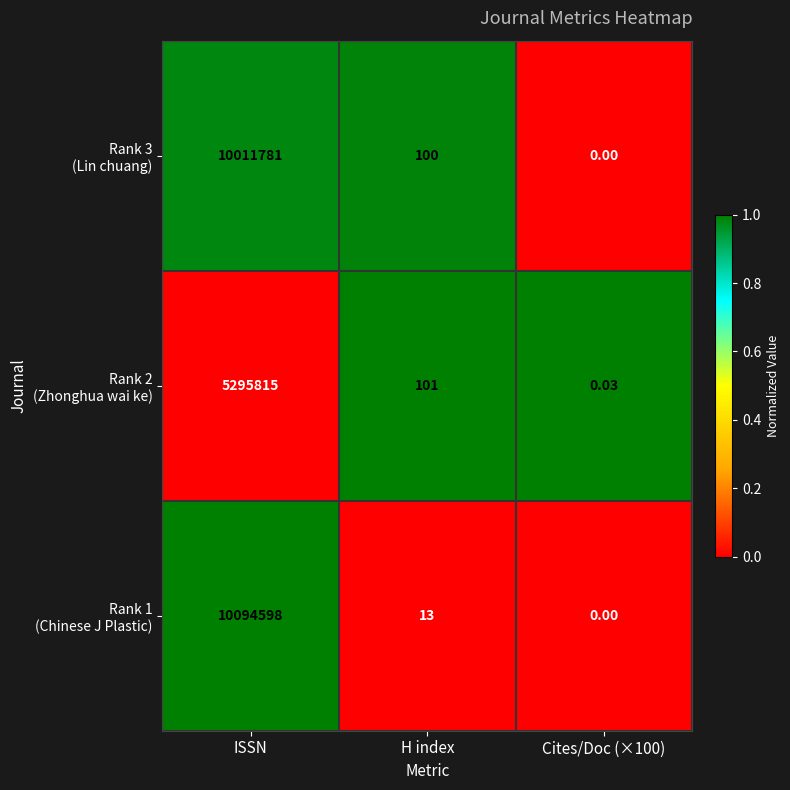

What is the maximum value shown in the chart?

10094598.0